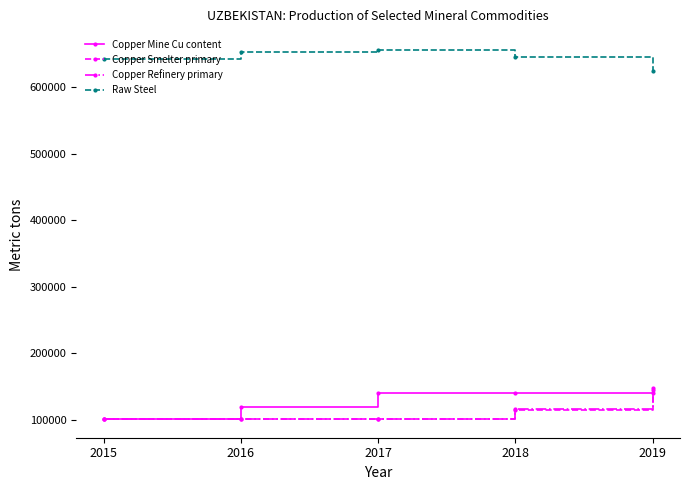

True or false: Copper Refinery primary has more than 1 interior local peaks.

False